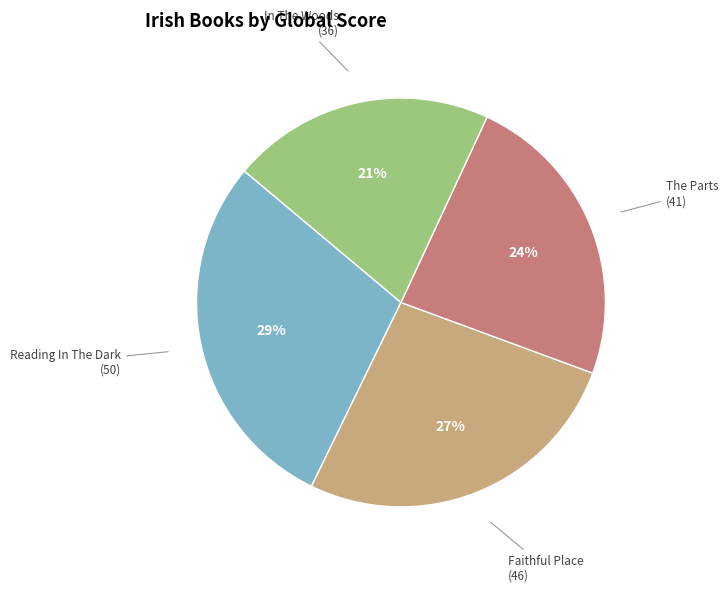

Is there a majority slice in this chart?

No